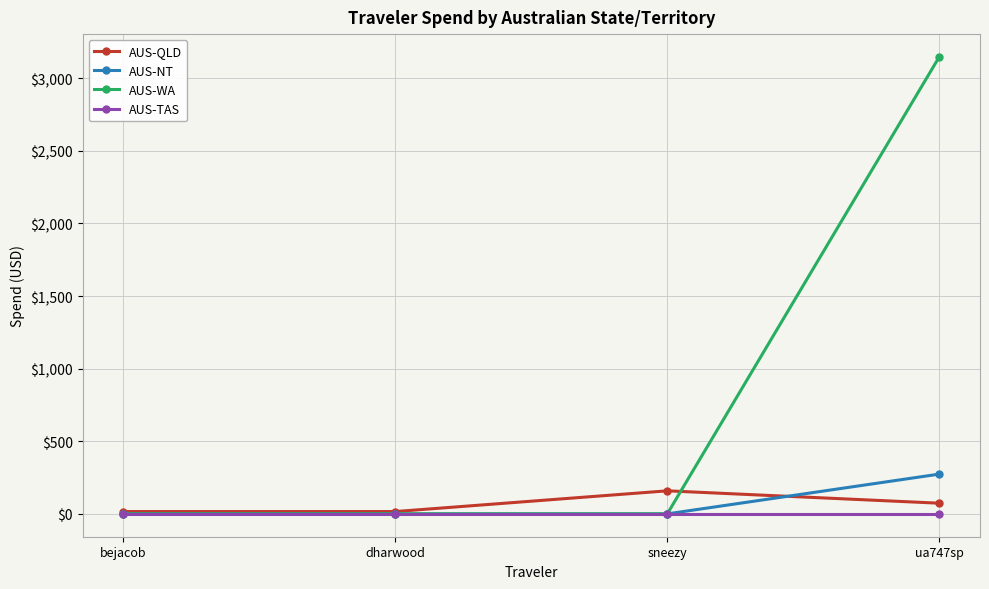

At which category is the sum across all series the highest?

ua747sp